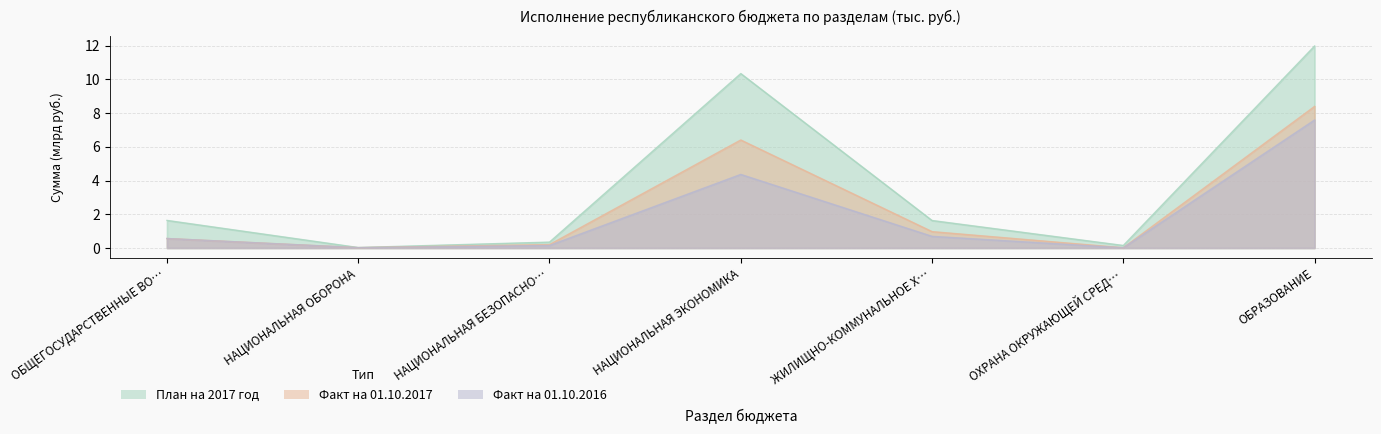

Which series changed the most between НАЦИОНАЛЬНАЯ БЕЗОПАСНО… and ОБРАЗОВАНИЕ?

План на 2017 год